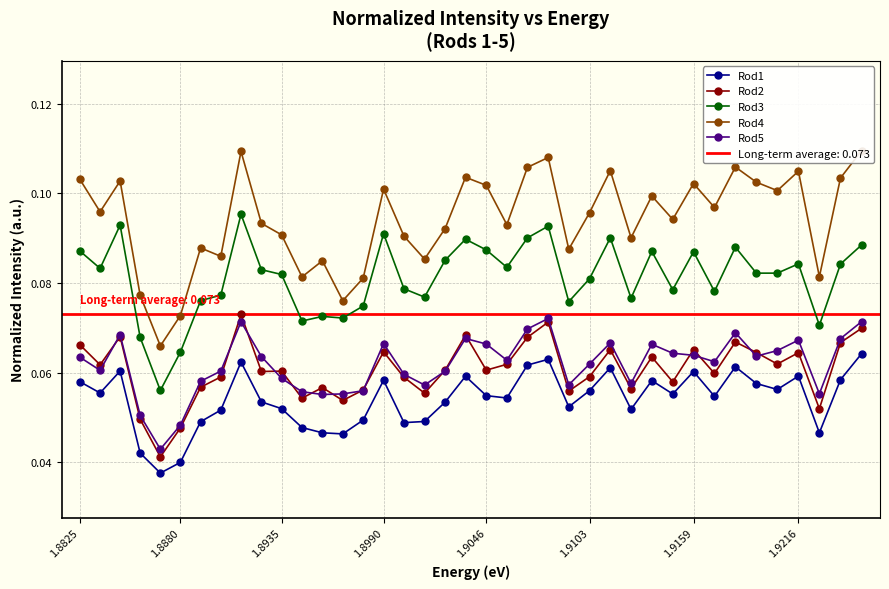

Count the number of categories in the chart.

39